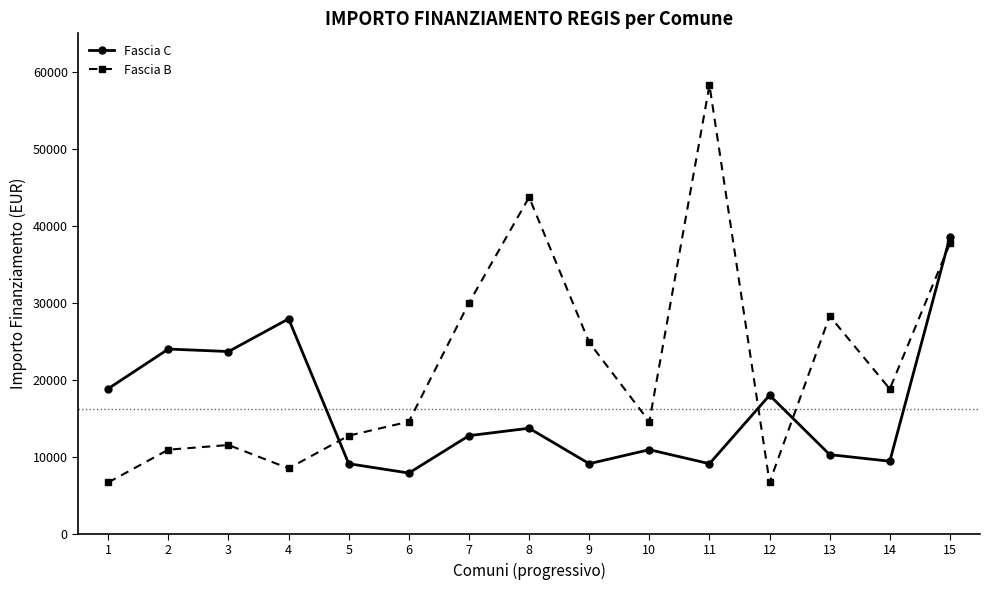

How many categories are shown in the chart?

15